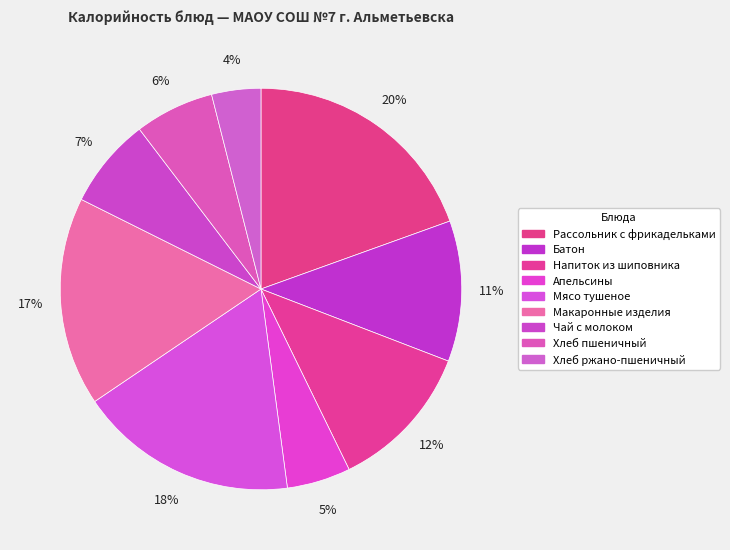

How many segments does this pie chart have?

9